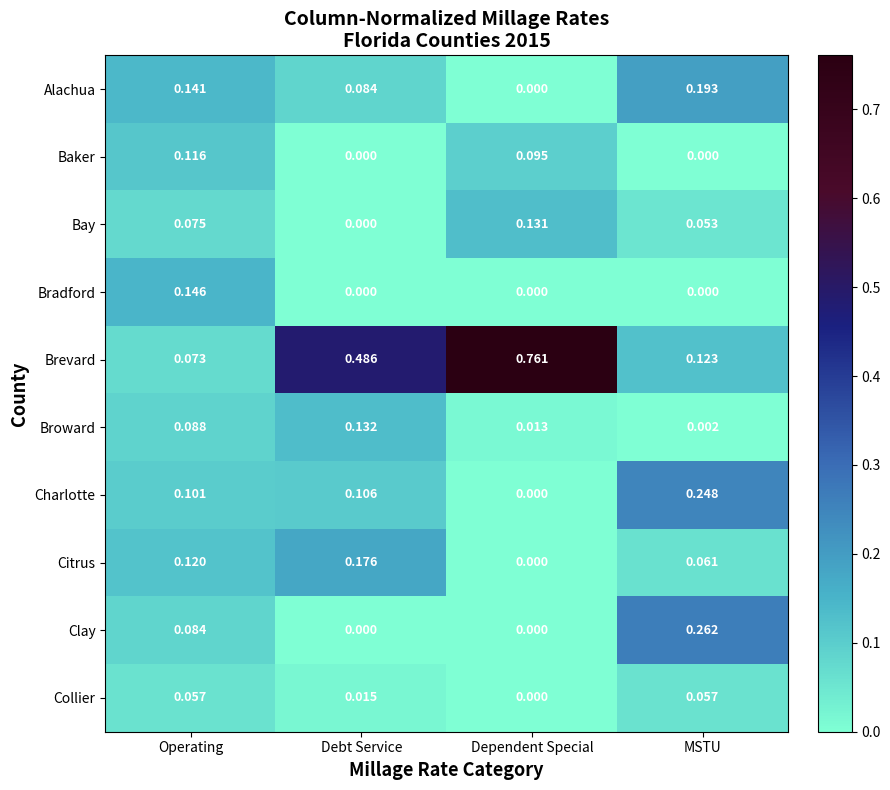

Count the number of data series in this chart.

10